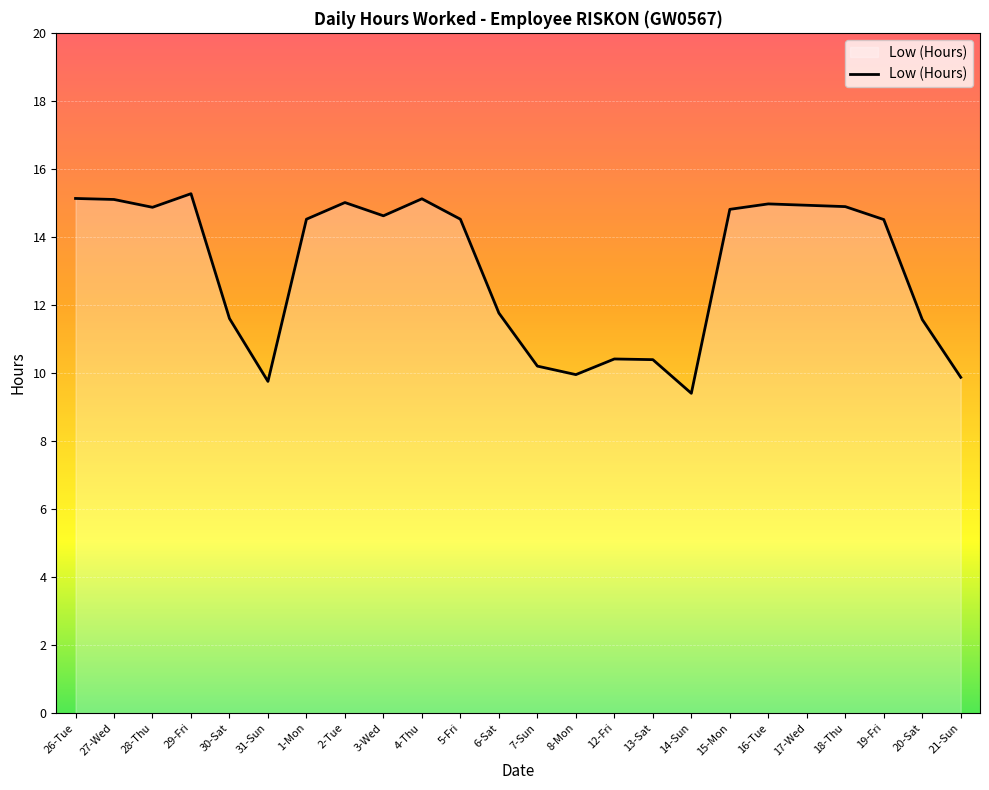

What value does the data have at 4-Thu?

15.1